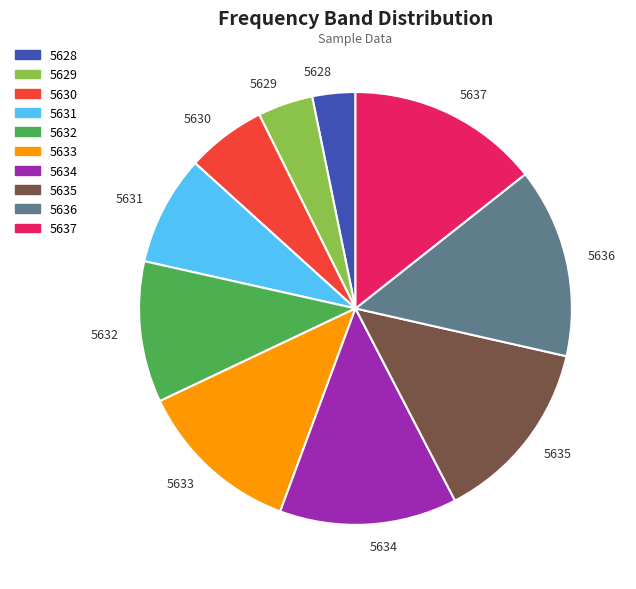

Combined, do 5635 and 5631 account for over 50%?

No